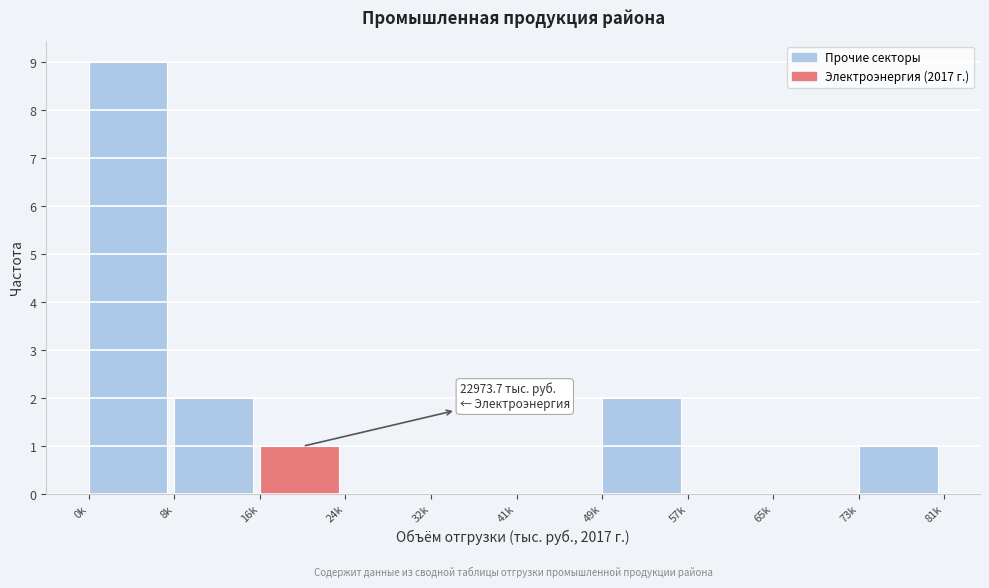

Reading left to right, list all the values displayed in this chart.

0k=9	8k=2	16k=1	24k=0	32k=0	41k=0	49k=2	57k=0	65k=0	73k=1